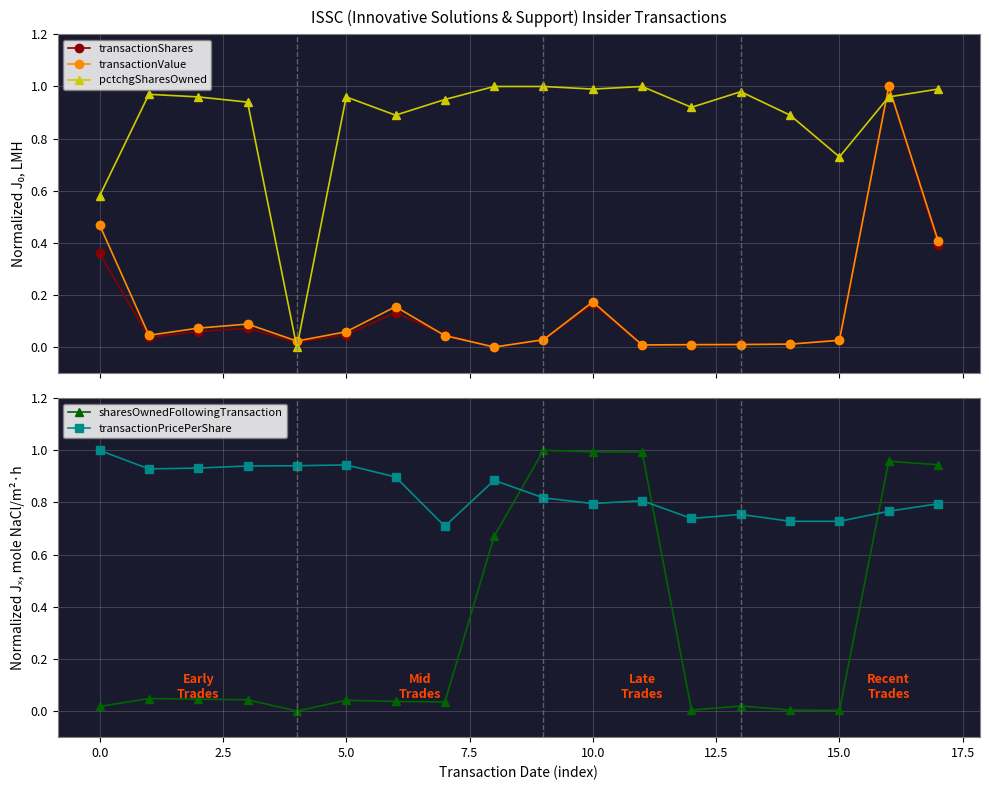

True or false: transactionValue and pctchgSharesOwned intersect in this chart.

True